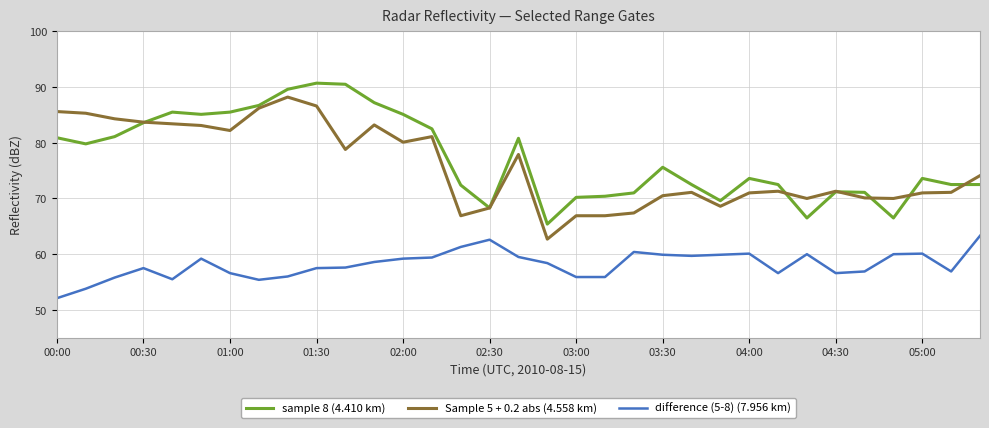

True or false: Sample 5 + 0.2 abs (4.558 km) and difference (5-8) (7.956 km) intersect in this chart.

False